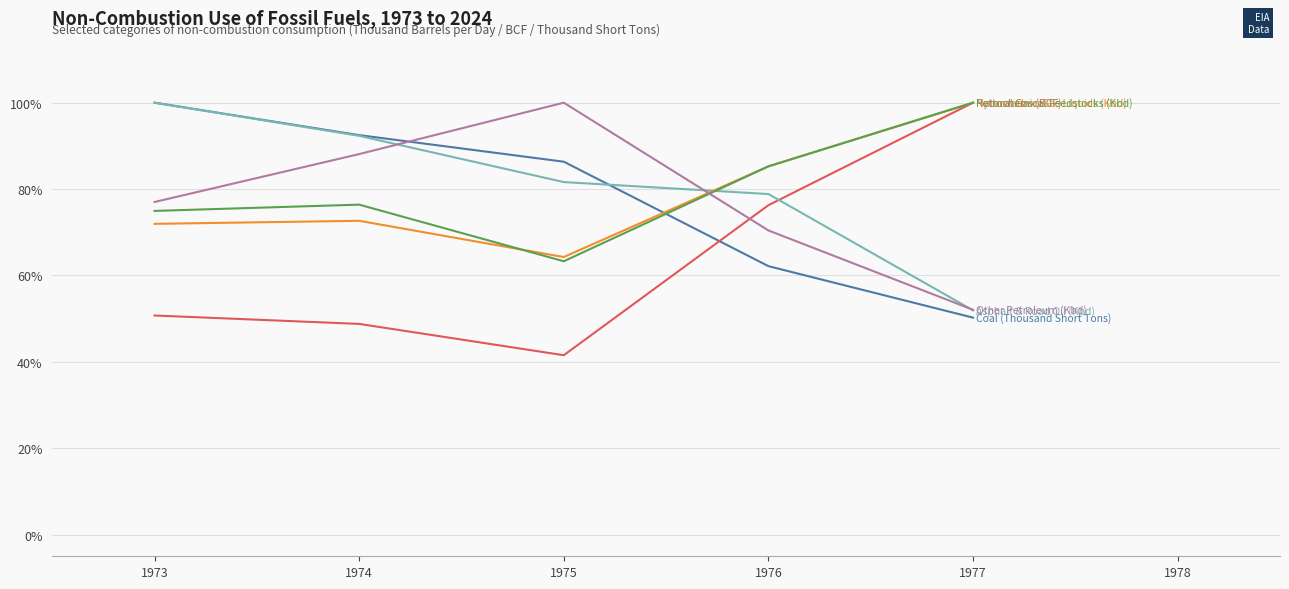

What is the total value across all series at 1977?

454.2